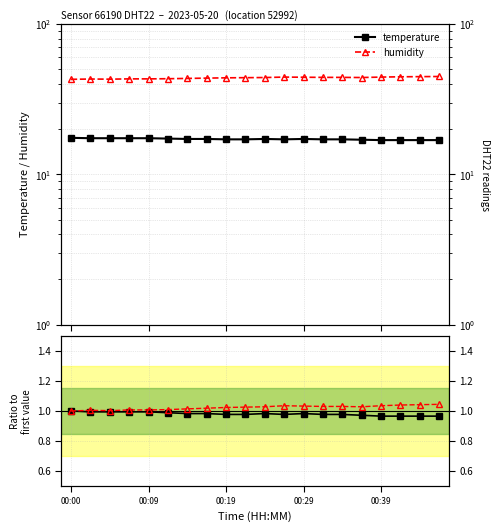

Read the temperature value at 6.

1.0